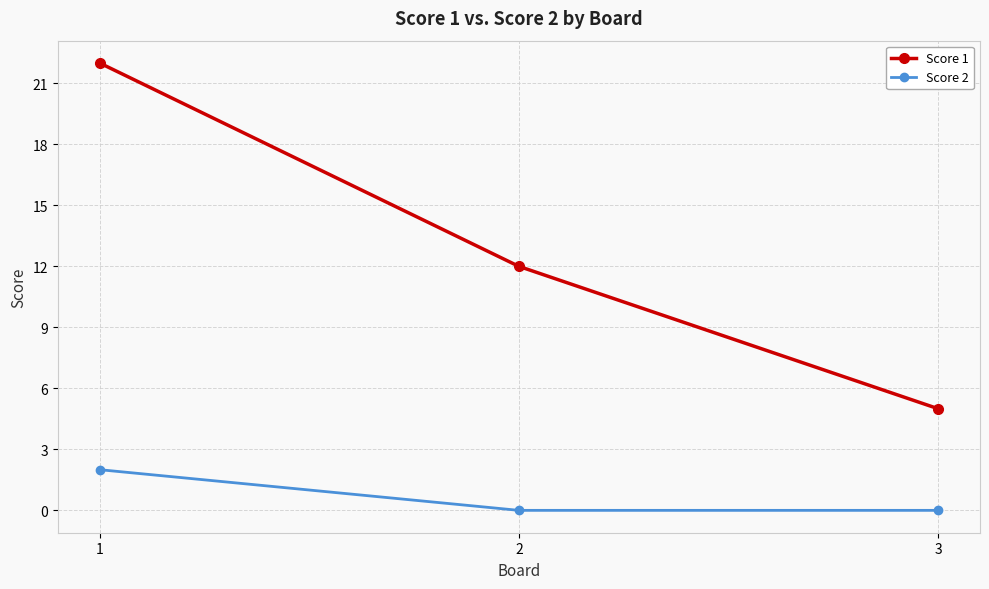

Rank the categories by Score 1 value from highest to lowest.

1, 2, 3